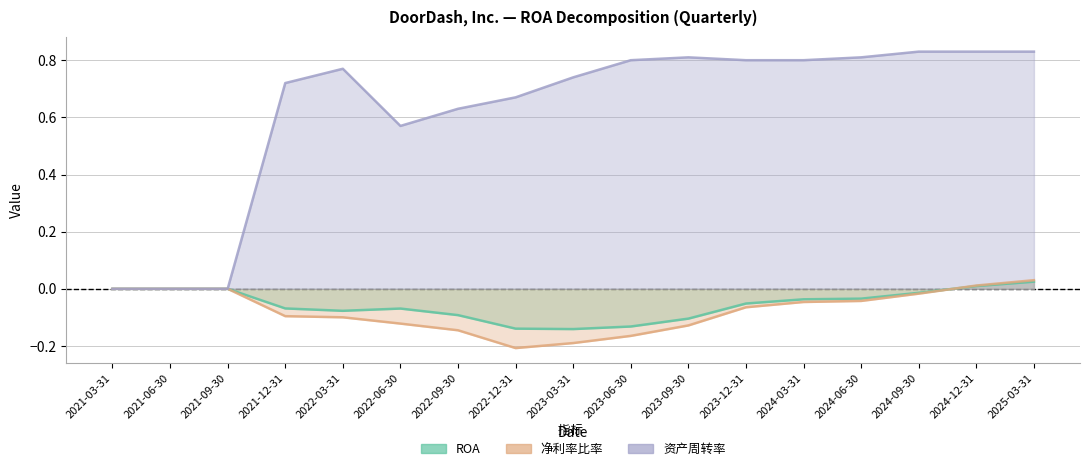

Does the chart display data point markers on the line(s)?

No